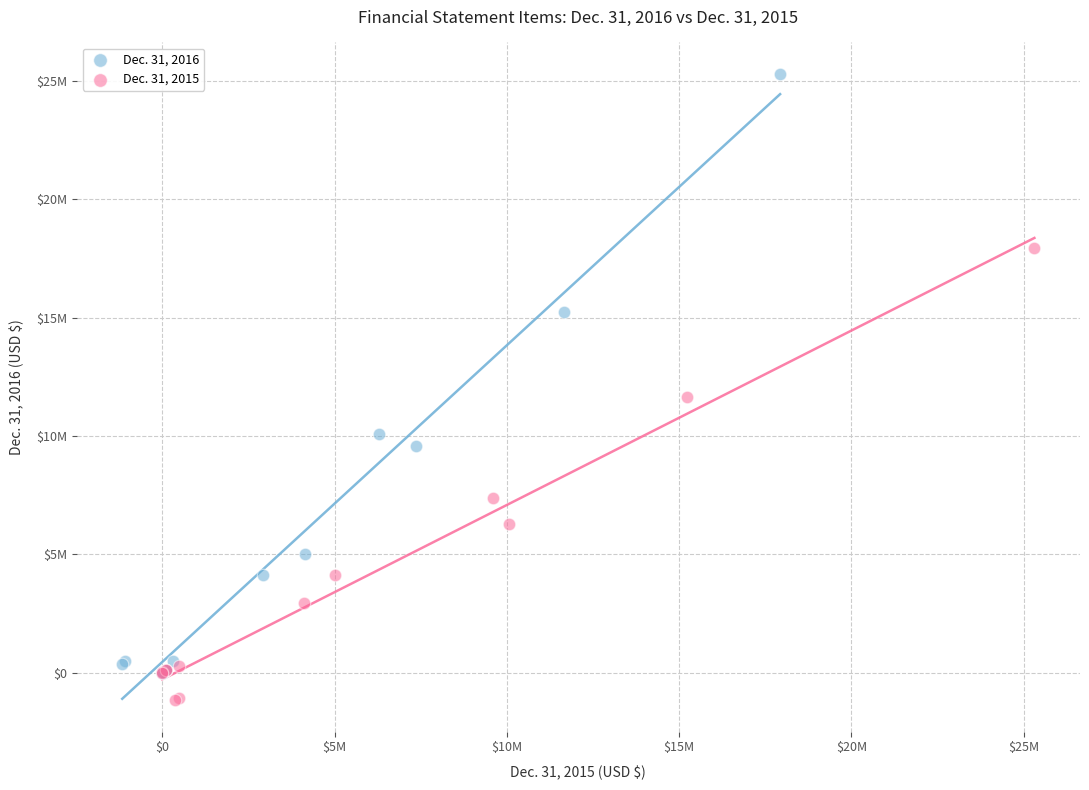

What are all the series names shown in the legend?

Dec. 31, 2016, Dec. 31, 2015